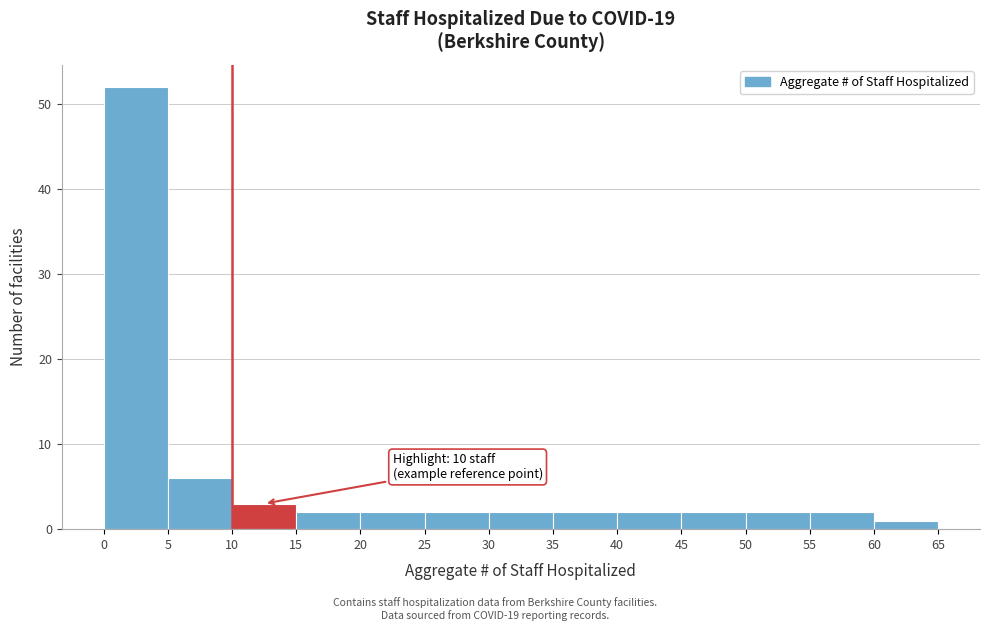

Which range on the x-axis has the tallest bar?

0 to 5